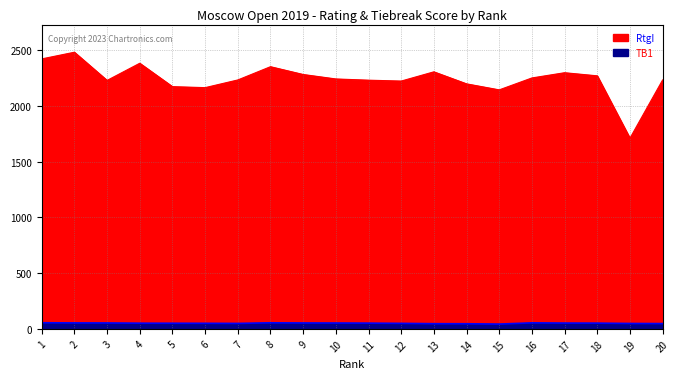

Reading left to right, list all the values displayed in this chart.

RtgI: 2424.0	2484.0	2231.0	2385.0	2175.0	2166.0	2235.0	2354.0	2284.0	2244.0	2233.0	2225.0	2308.0	2200.0	2146.0	2253.0	2300.0	2272.0	1712.0	2235.0
TB1: 55.0	53.5	53.0	51.0	50.5	50.0	49.0	54.5	53.0	52.5	51.5	49.5	46.5	46.0	43.0	54.0	52.0	51.5	48.5	47.5